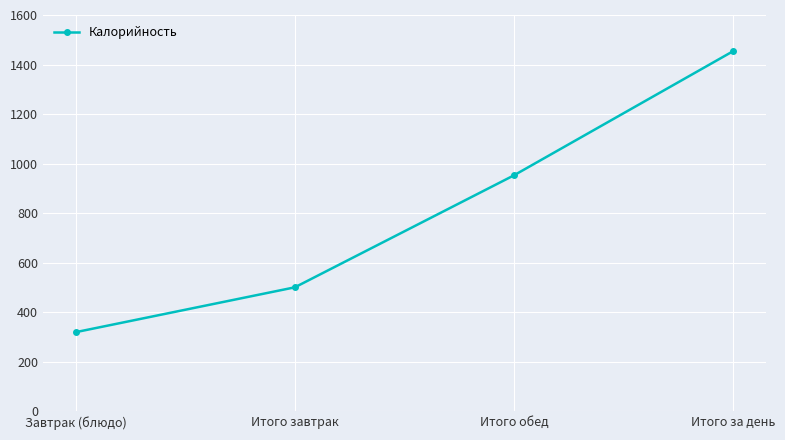

Is it true that the value at Завтрак (блюдо) is 320?

True